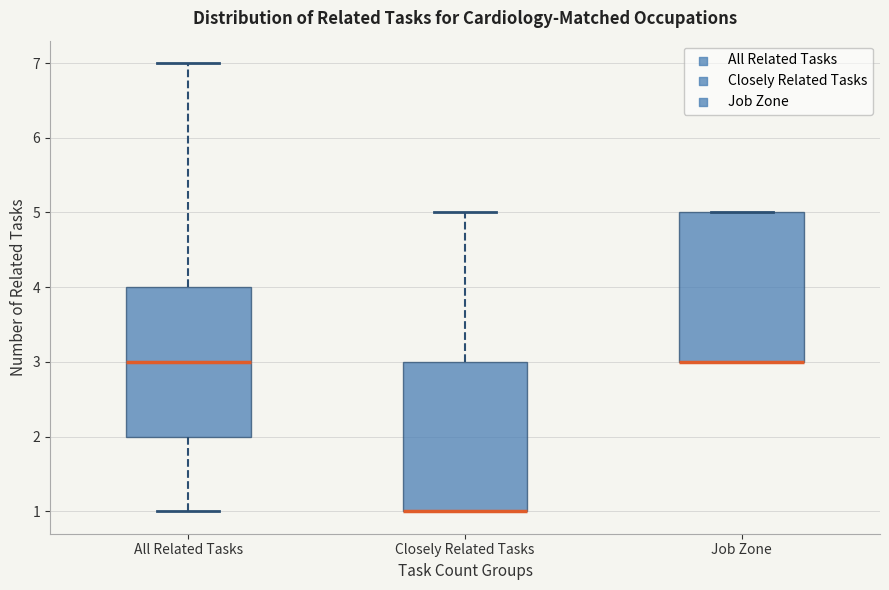

Reading left to right, read every box against the y-axis: the position of its median line, the range the box covers, and the ends of its whiskers. The values are not printed on the chart, so give them approximately, as read against the axis.

All Related Tasks: median 3, box 2 to 4, whiskers 1 to 7
Closely Related Tasks: median 1 (drawn on the box's lower edge), box 1 to 3, whiskers 1 to 5
Job Zone: median 3 (drawn on the box's lower edge), box 3 to 5, whiskers 3 to 5